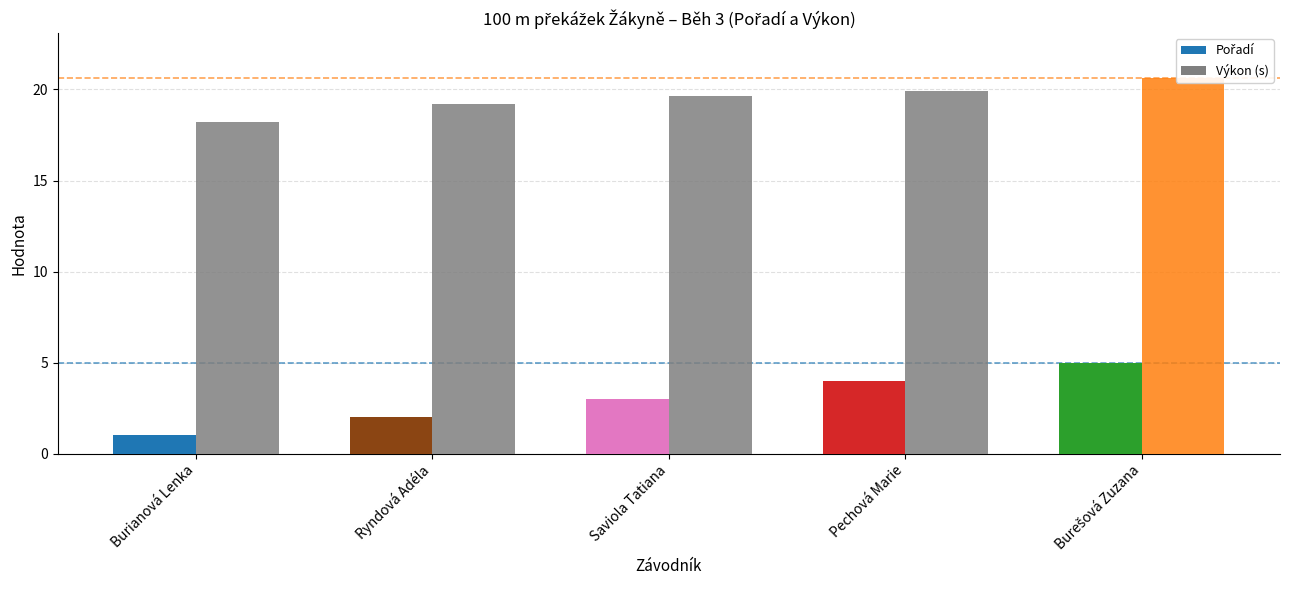

What is the sum of all Max Výkon values?

41.2